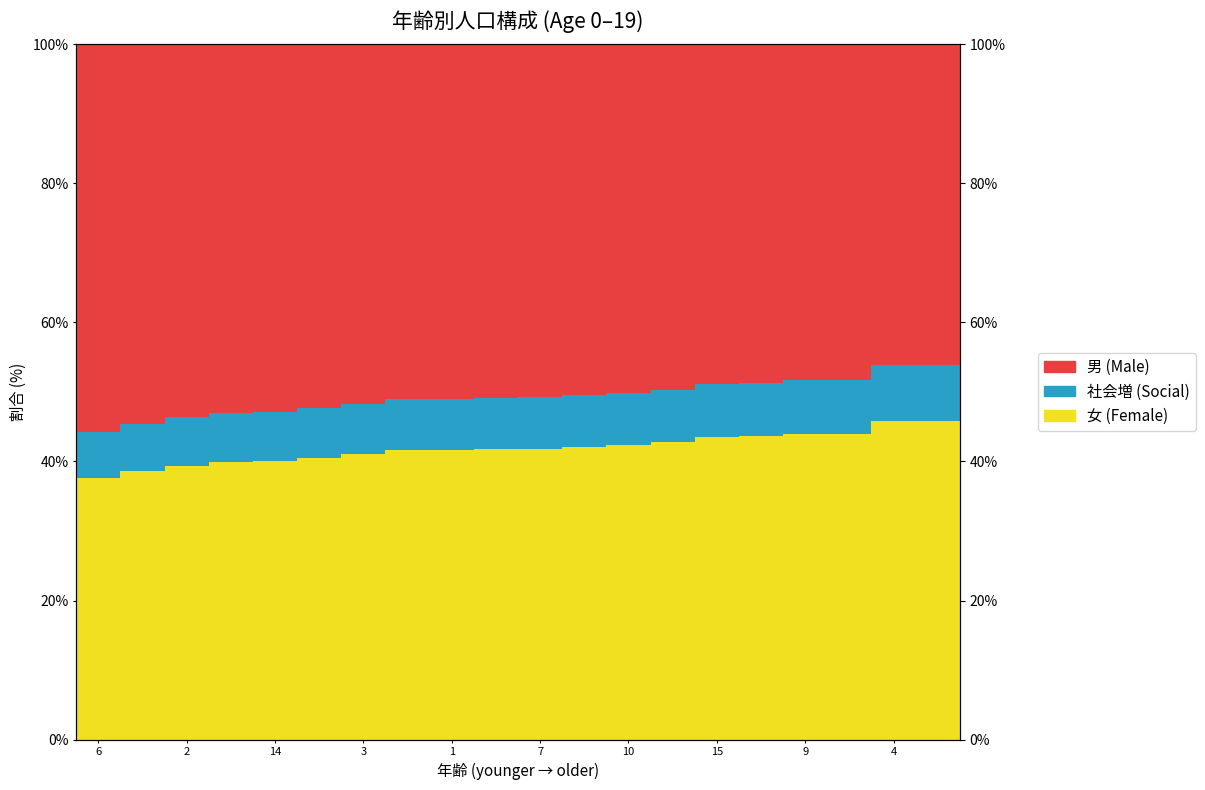

At how many categories does at least one series exceed 44?

20